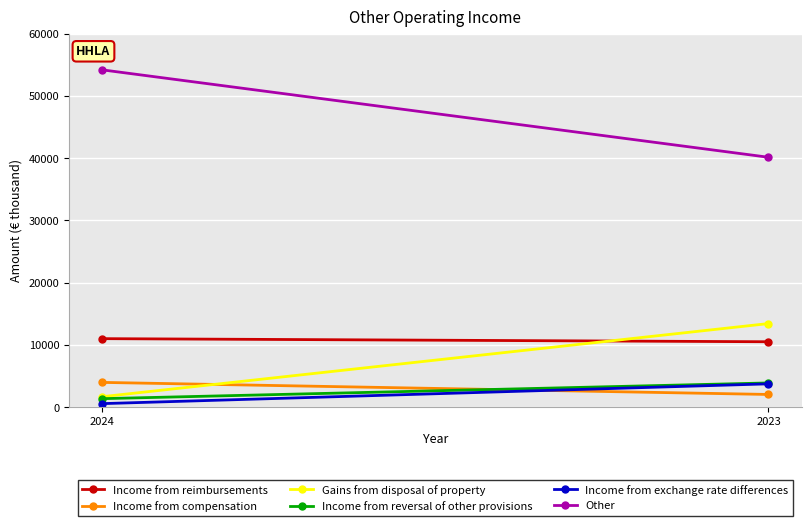

At 2023, list the series in order from smallest to largest.

Income from compensation, Income from exchange rate differences, Income from reversal of other provisions, Income from reimbursements, Gains from disposal of property, Other